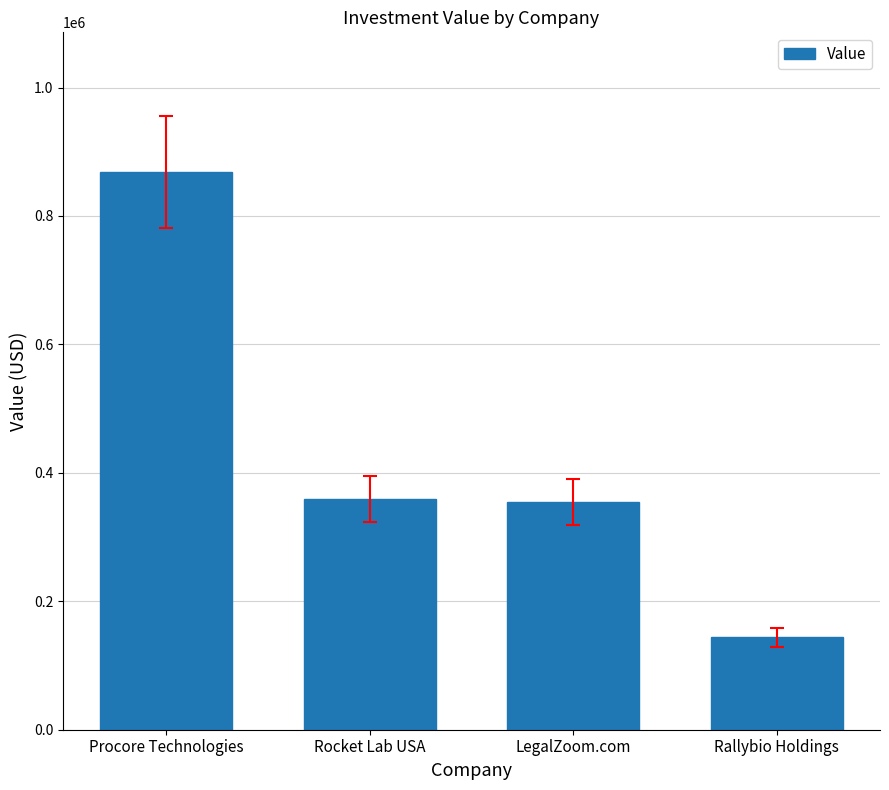

The chart shows a value of 868773 at Procore Technologies. True or false?

True